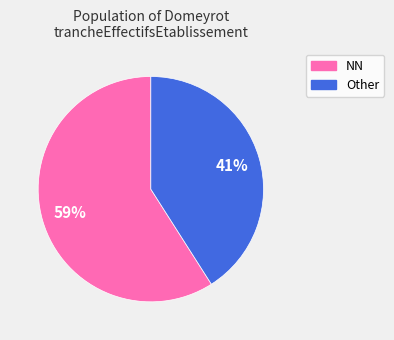

To the nearest percent, what is the difference between the largest and smallest slice percentages?

18%